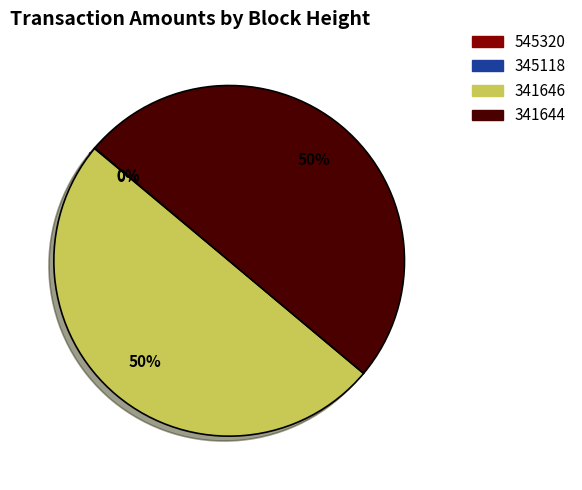

What is the ratio of the value at 341644 to the value at 341646?

1.0